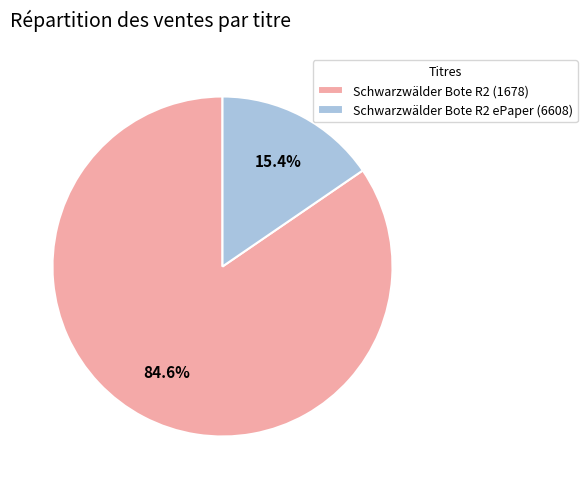

How much of the chart is everything except Schwarzwälder Bote R2 ePaper (6608)?

84.6%